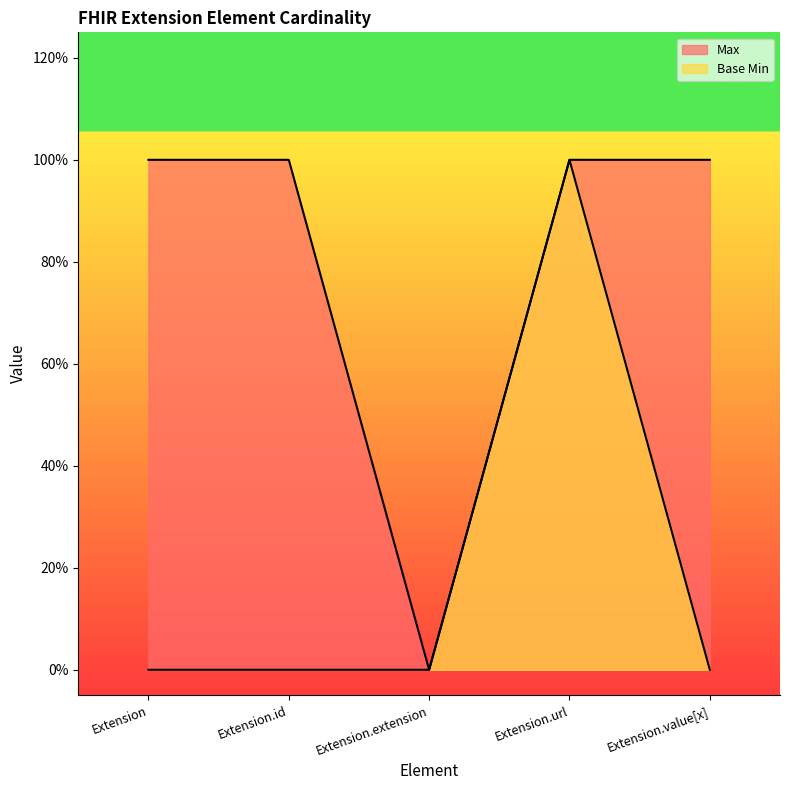

What is the difference between the maximum and second lowest values in the Base Min series?

1